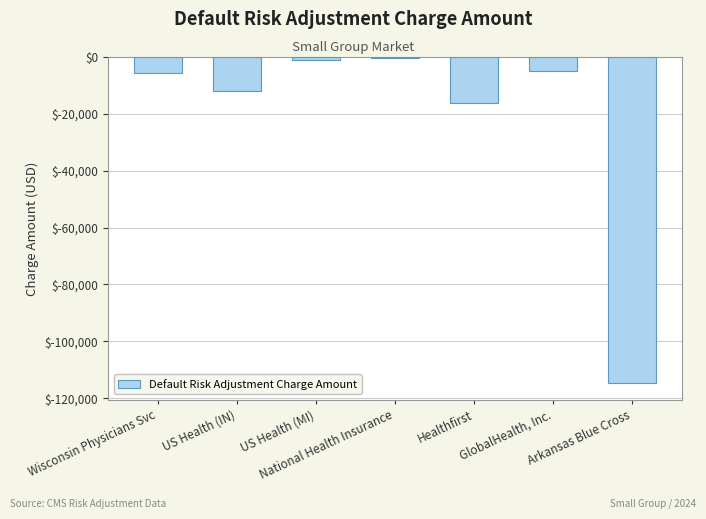

How many data points are above -5844?

3